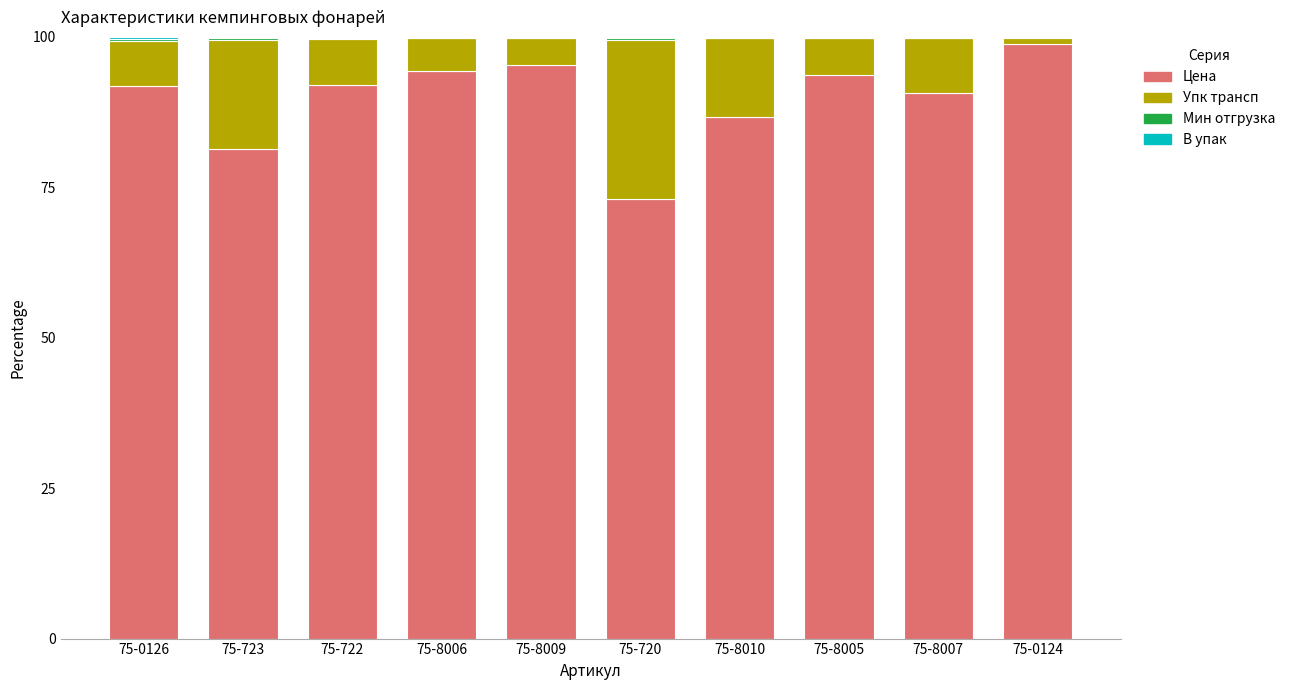

What is the highest value of the Цена series?

98.9